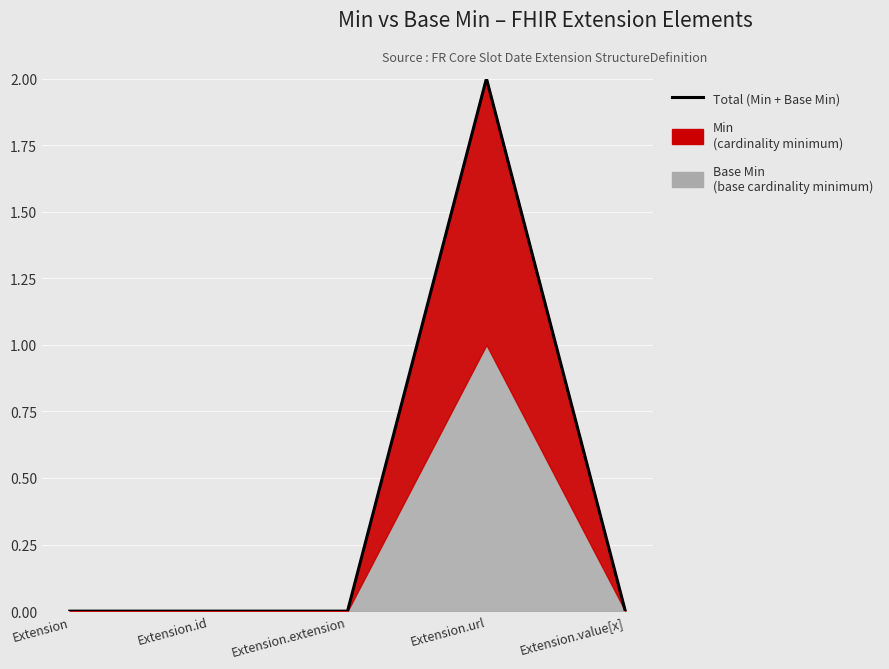

The value at Extension.id is -1. True or false?

False